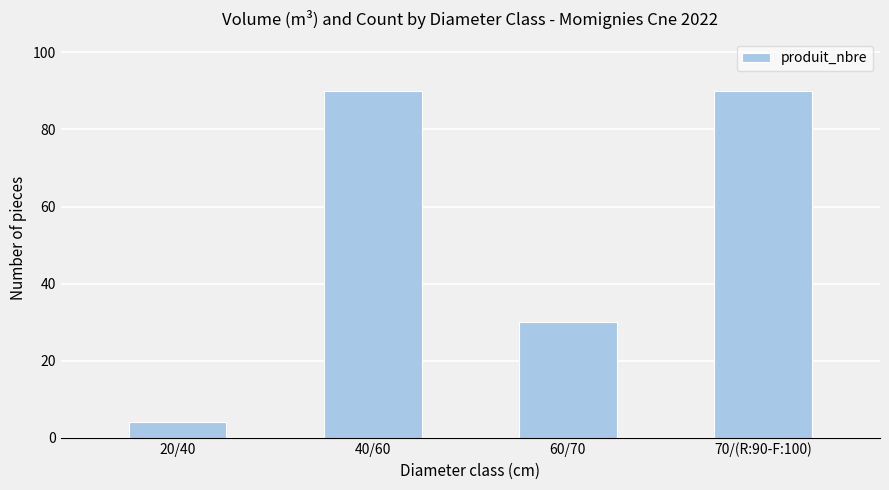

Read the value at 40/60, to the nearest 10.

90